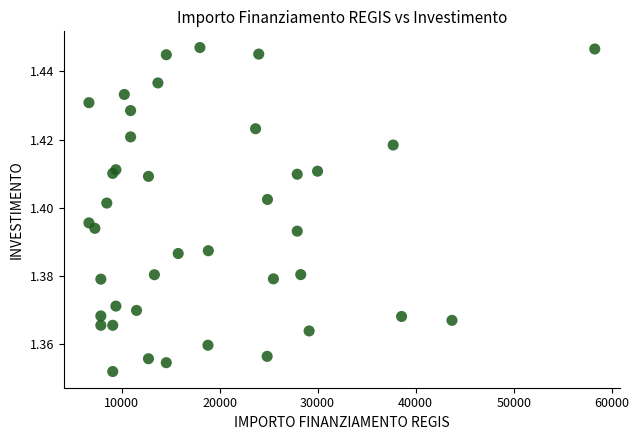

What is the range of X values (max minus min)?

51595.0